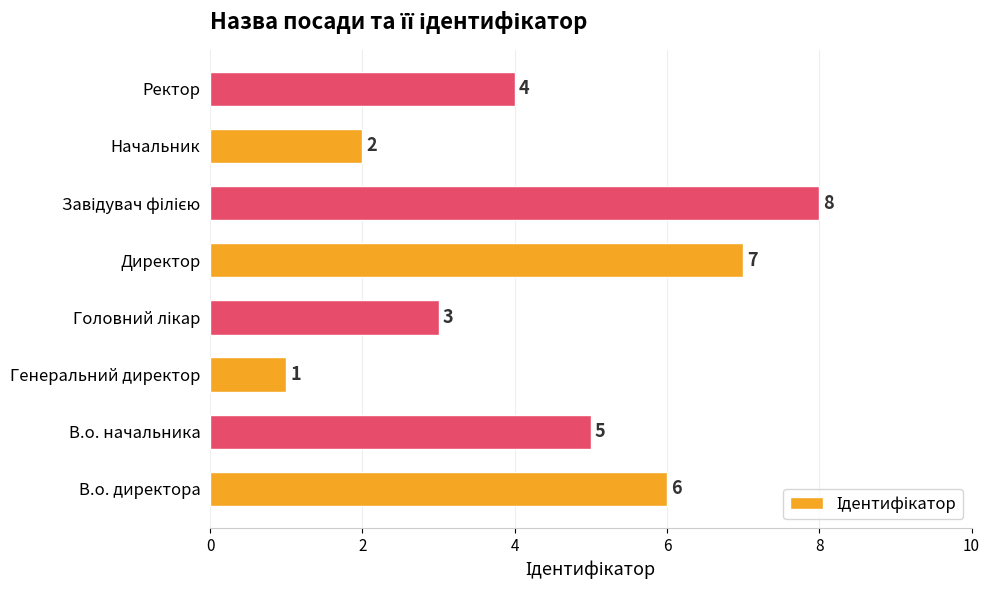

Between Директор and Ректор, which is larger?

Директор